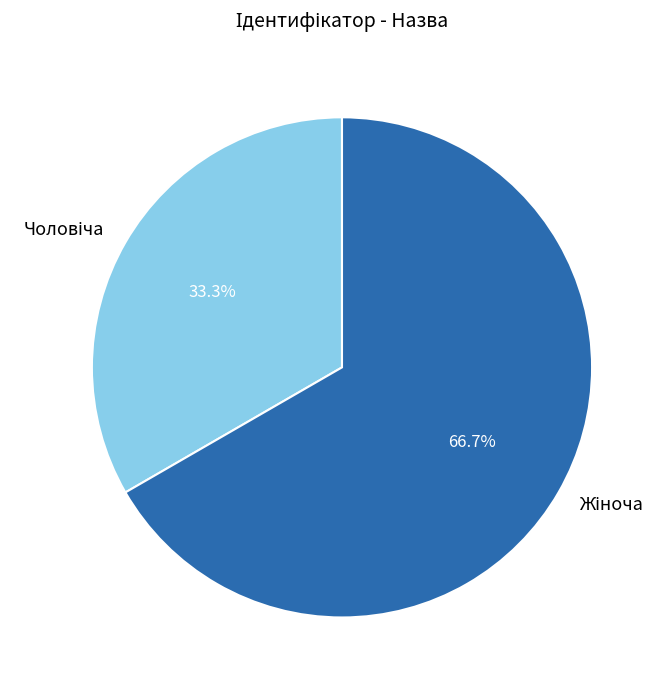

Is there a majority slice in this chart?

Yes